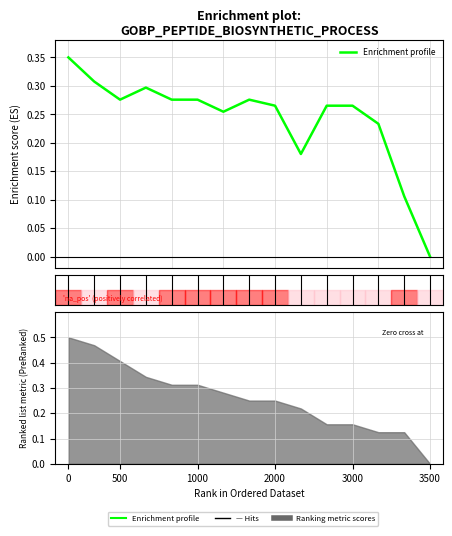

Reading left to right, extract all data points from this chart.

0.3	0.3	0.3	0.3	0.3	0.3	0.3	0.3	0.3	0.2	0.3	0.3	0.2	0.1	0.0